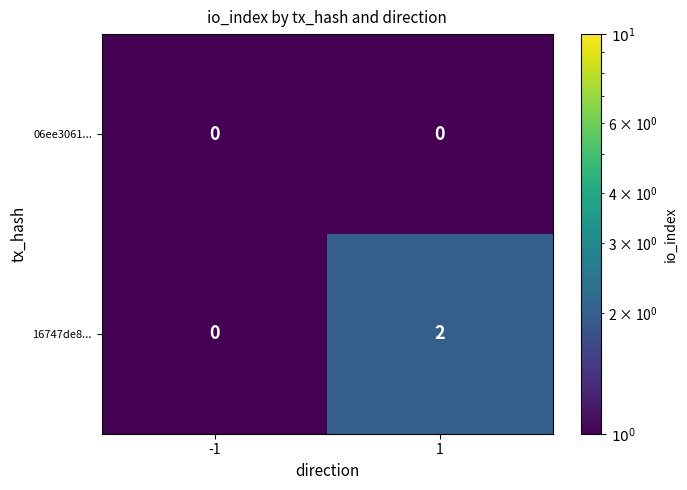

Which series has the largest range (max minus min)?

16747de8...